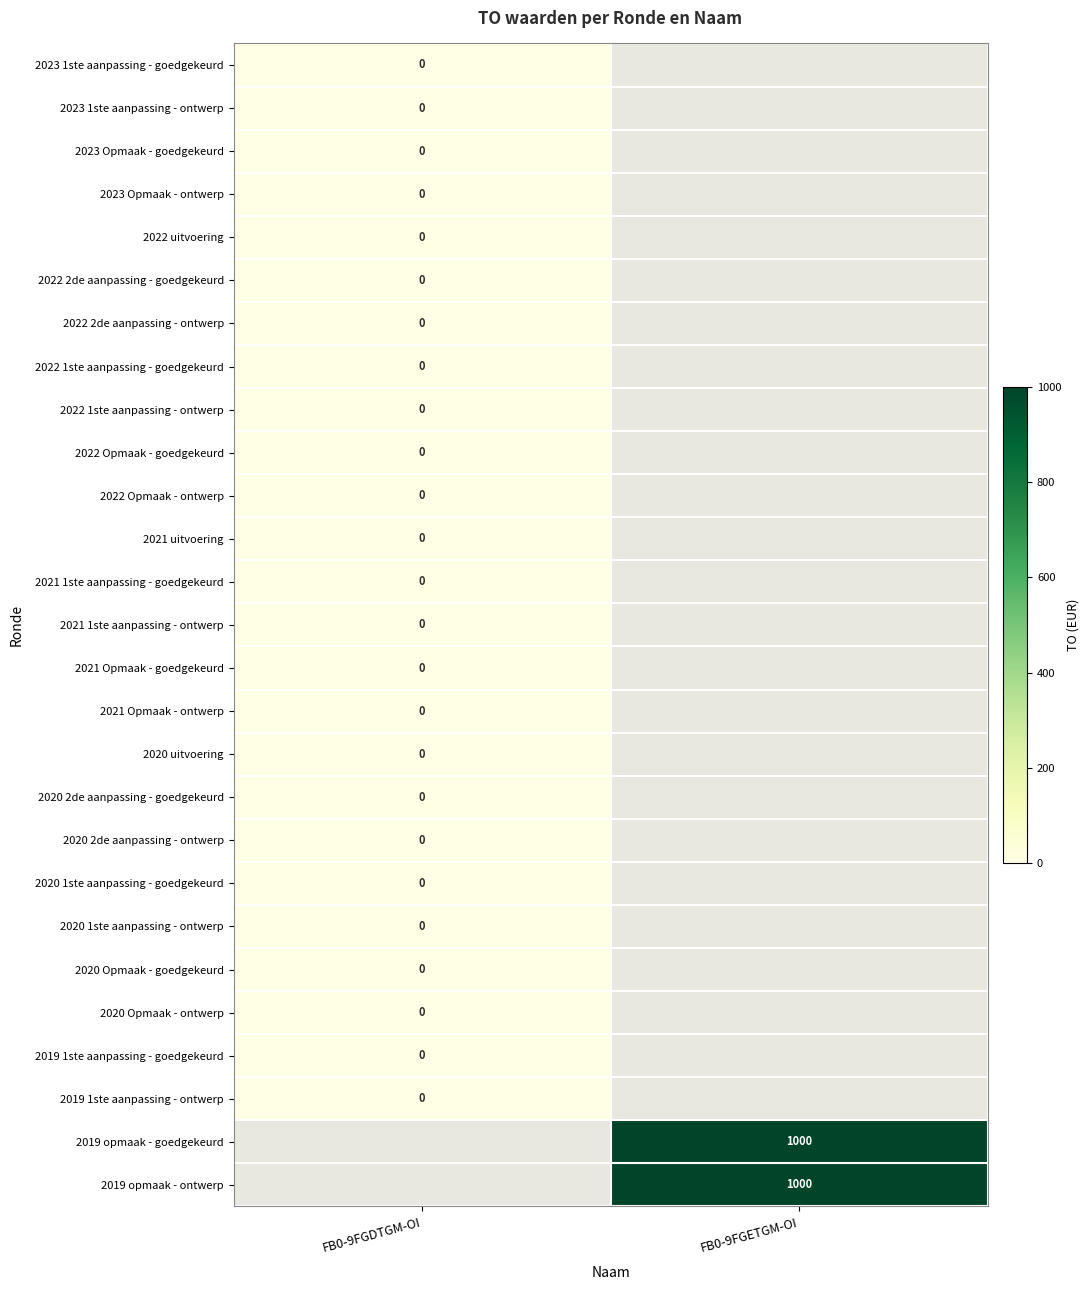

List the labels in order of 2019 1ste aanpassing - goedgekeurd value, largest first.

FB0-9FGDTGM-OI, FB0-9FGETGM-OI